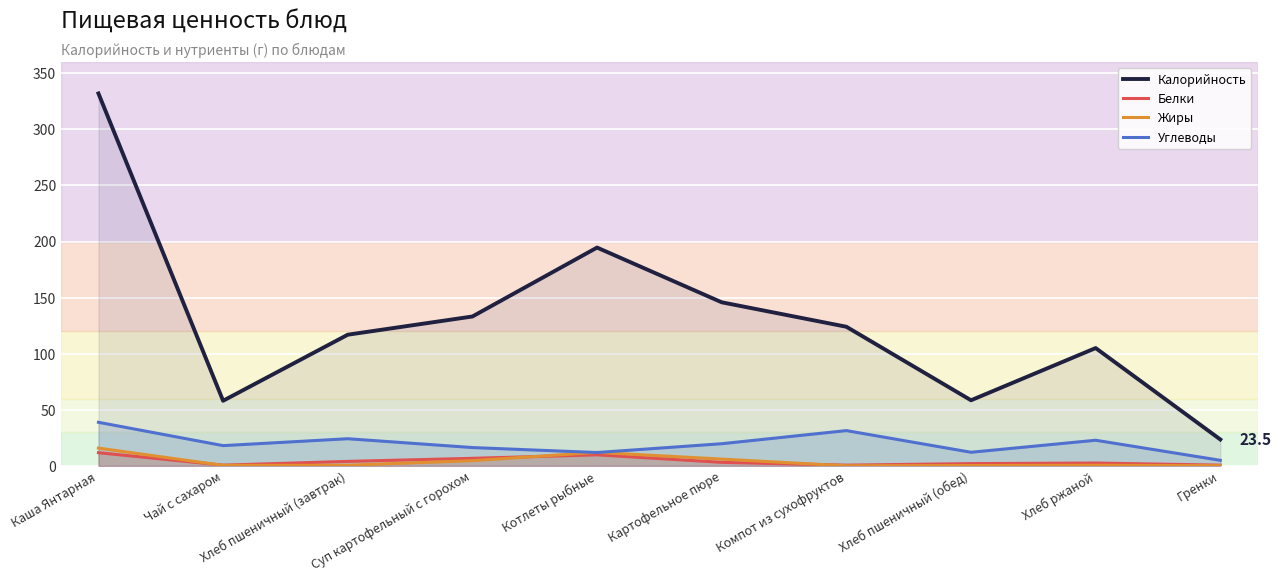

What is the approximate value of Углеводы at Хлеб пшеничный (завтрак)?

24.1